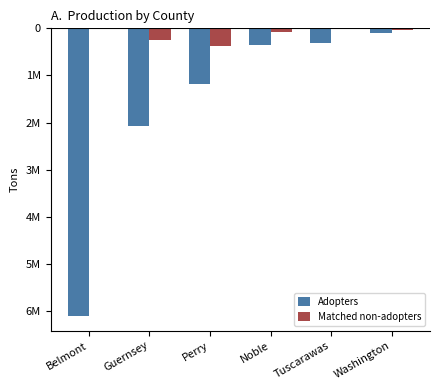

What are all the series names shown in the legend?

Adopters, Matched non-adopters